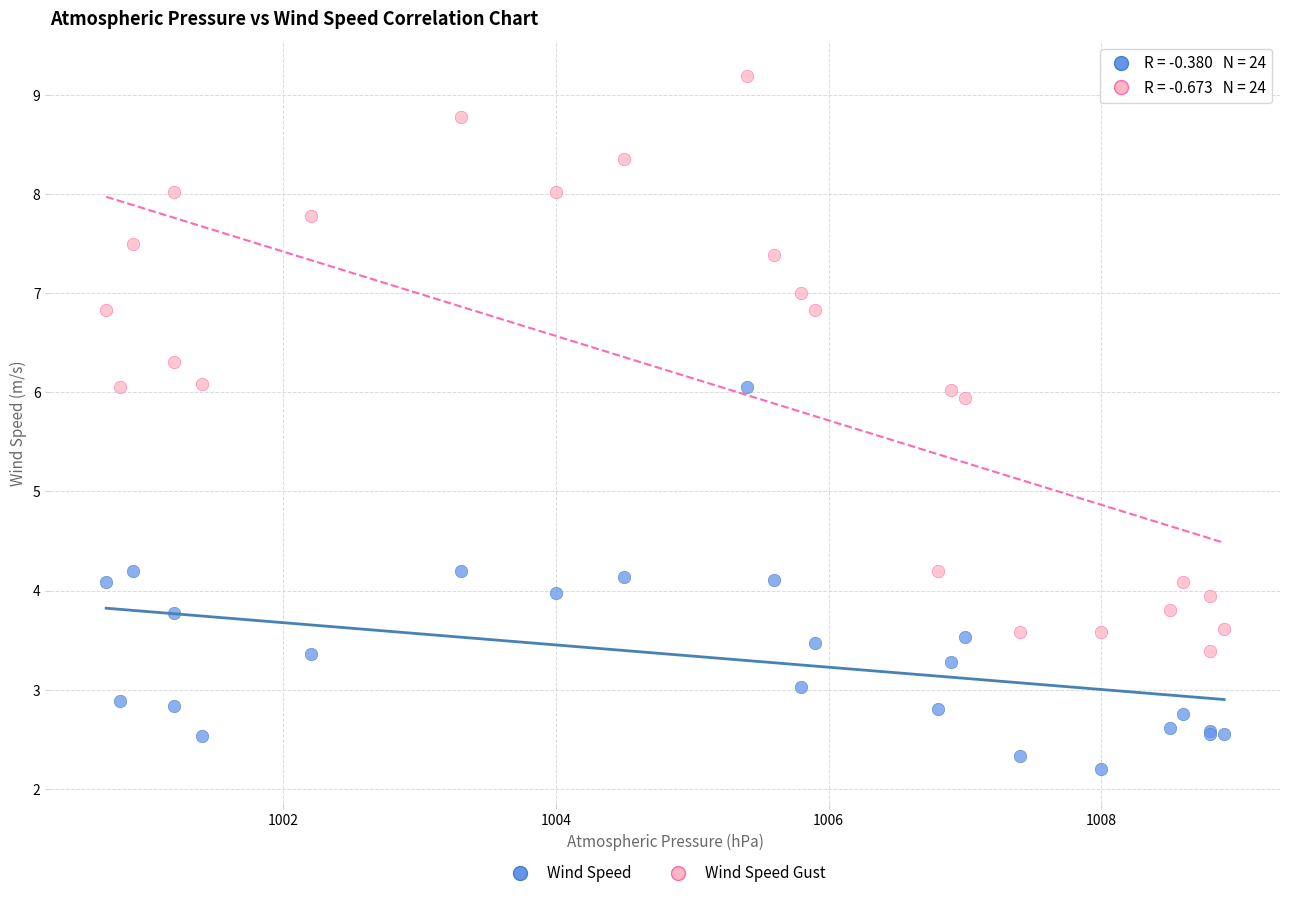

Which series has the widest spread of Y values?

Wind Speed Gust